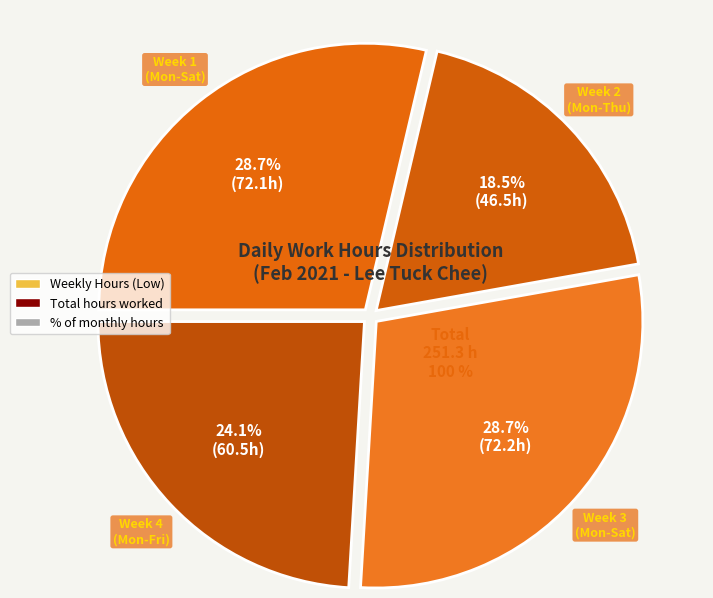

Is there a majority slice in this chart?

No